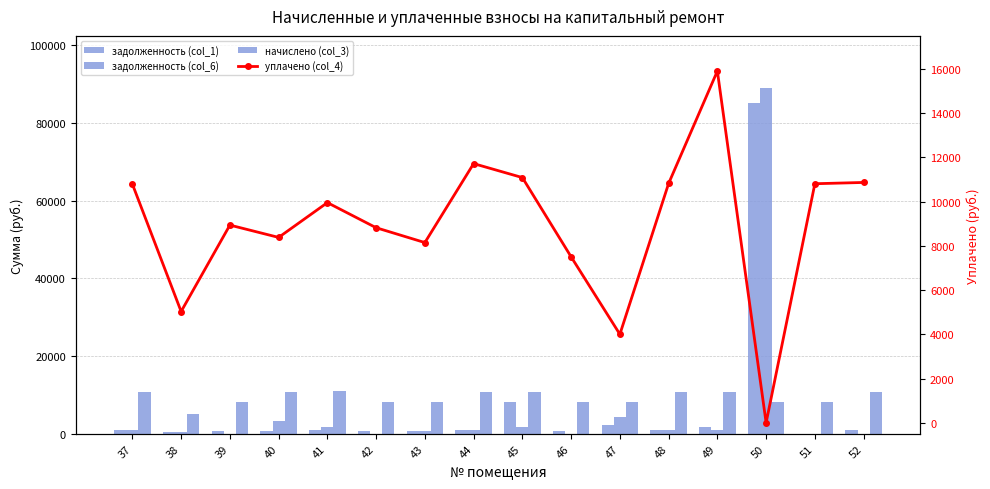

How many values in задолженность (col_6) are above zero?

11